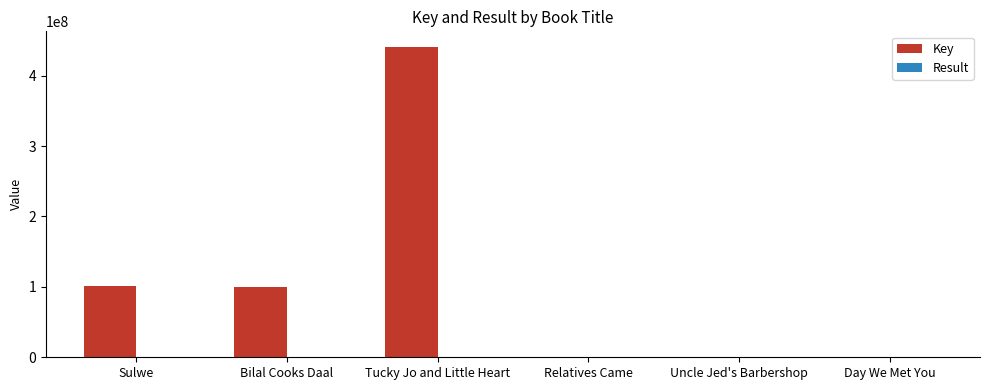

Which series has the largest total across all categories?

Key